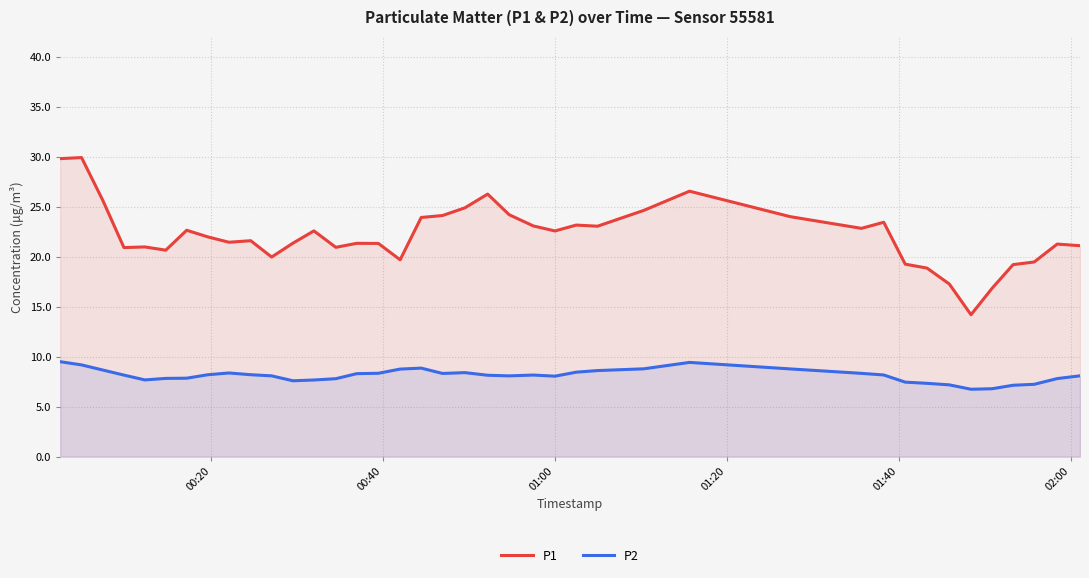

What is the average value of the P2 series?

8.1